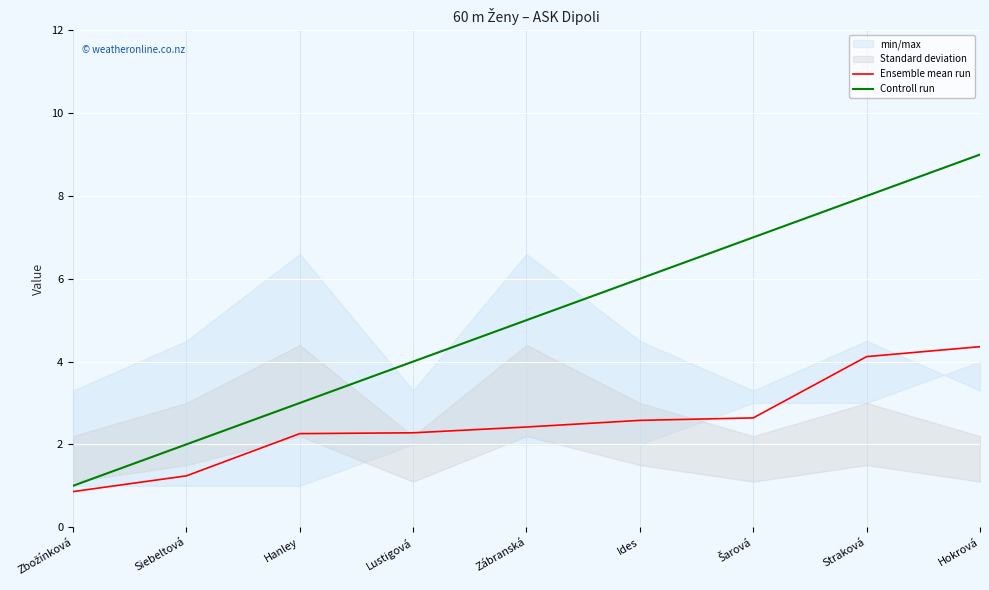

What is the difference between the Controll run values at Siebeltová and Zbožínková?

1.0